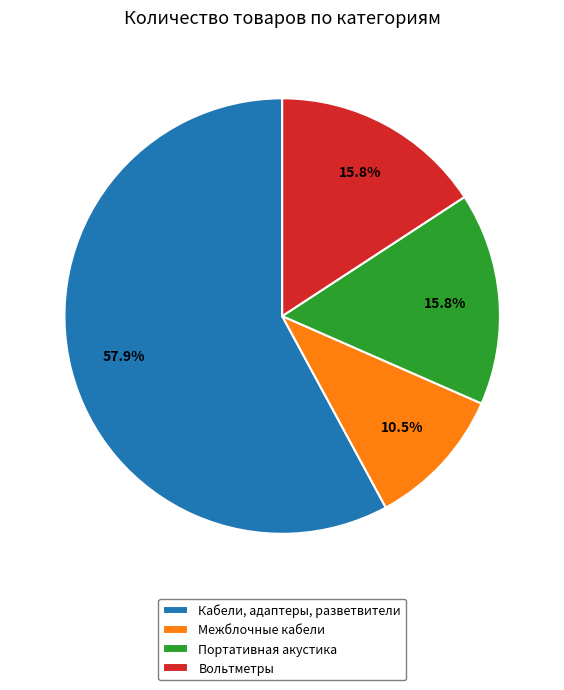

Is there a majority slice in this chart?

Yes